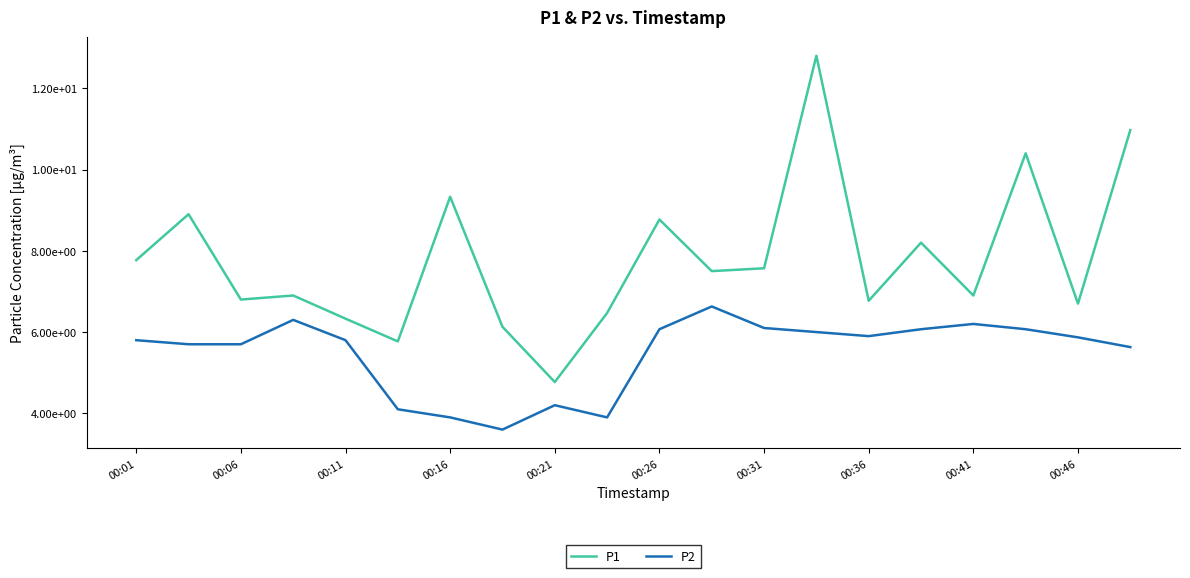

Reading left to right, extract all data points from this chart.

P1: 7.8	8.9	6.8	6.9	6.3	5.8	9.3	6.1	4.8	6.5	8.8	7.5	7.6	12.8	6.8	8.2	6.9	10.4	6.7	11.0
P2: 5.8	5.7	5.7	6.3	5.8	4.1	3.9	3.6	4.2	3.9	6.1	6.6	6.1	6.0	5.9	6.1	6.2	6.1	5.9	5.6